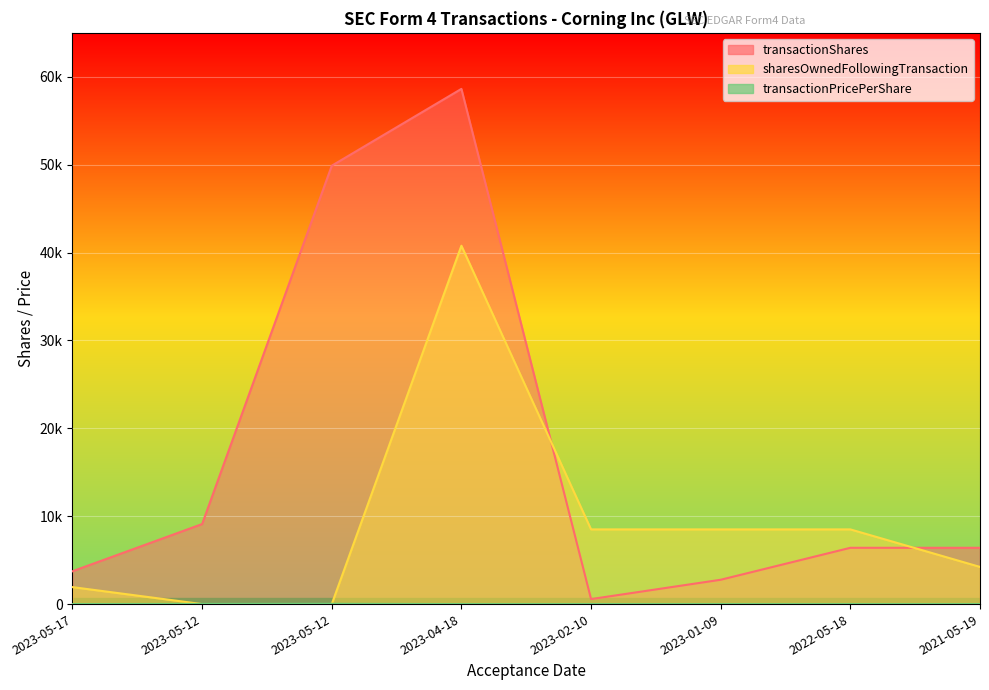

List the series in order of their overall mean, highest first.

transactionShares, sharesOwnedFollowingTransaction, transactionPricePerShare